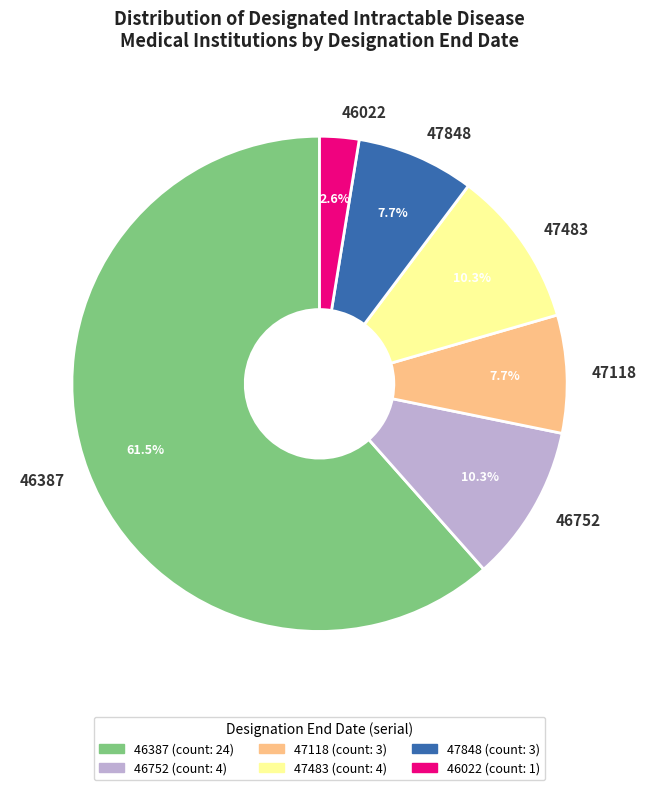

To the nearest percent, what is the difference between the 47483 and 47118 slice percentages?

3%